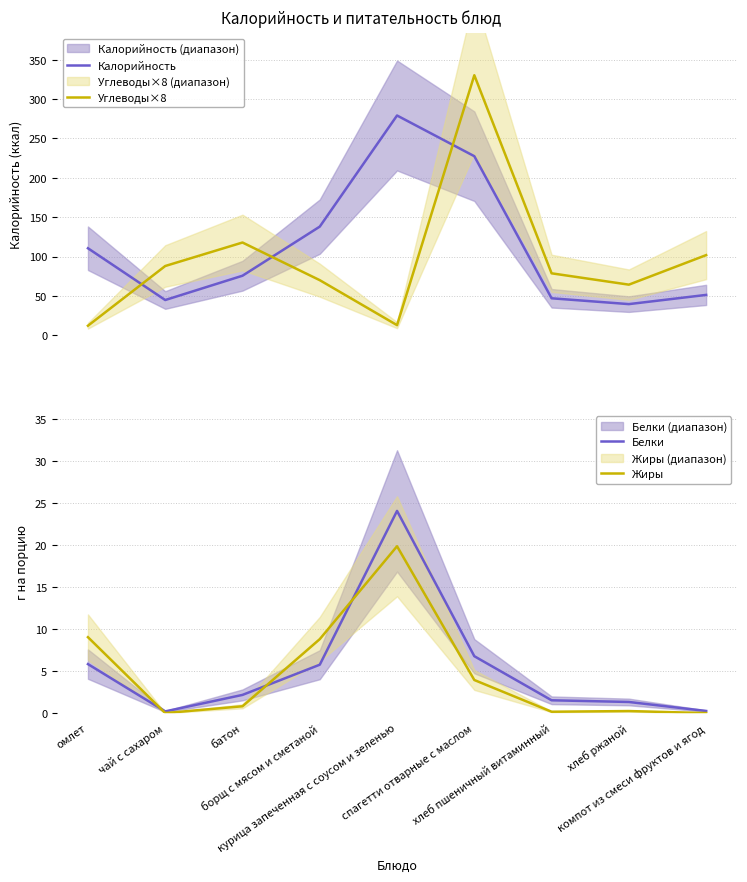

True or false: Калорийность and Белки cross at least once.

False